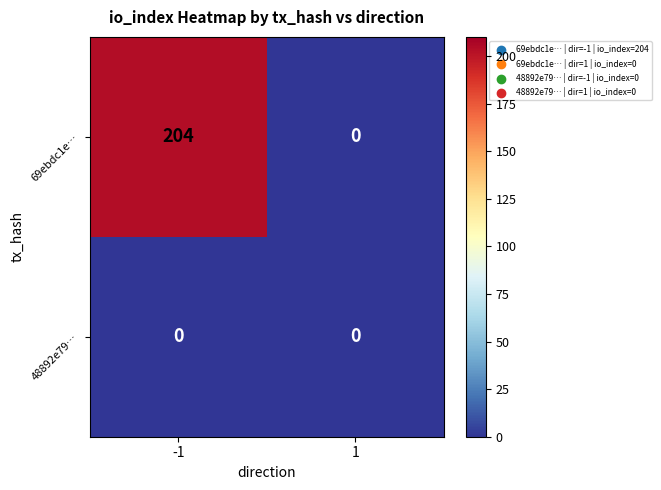

Which series has the largest total across all categories?

69ebdc1e…